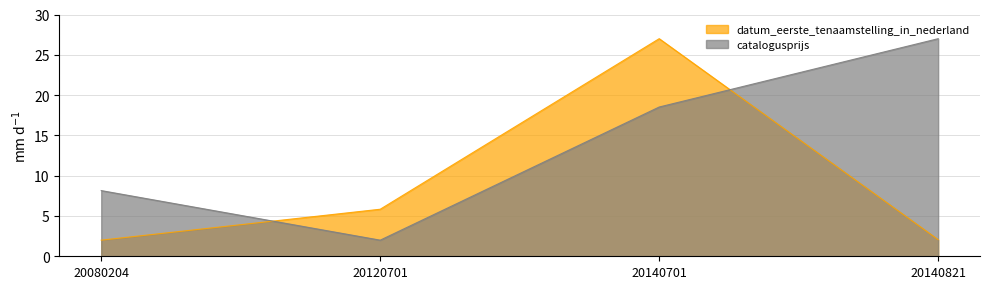

At how many categories does at least one series exceed 5?

4